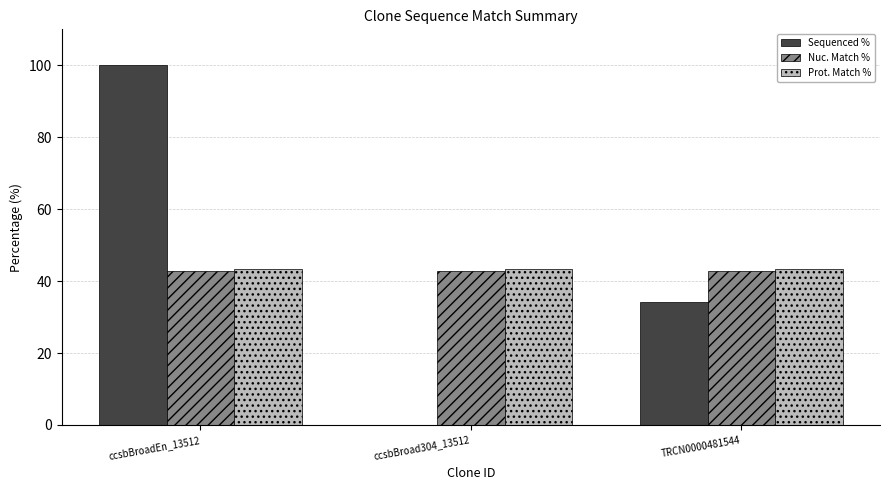

What is the spread (max minus min) of values at TRCN0000481544?

9.1